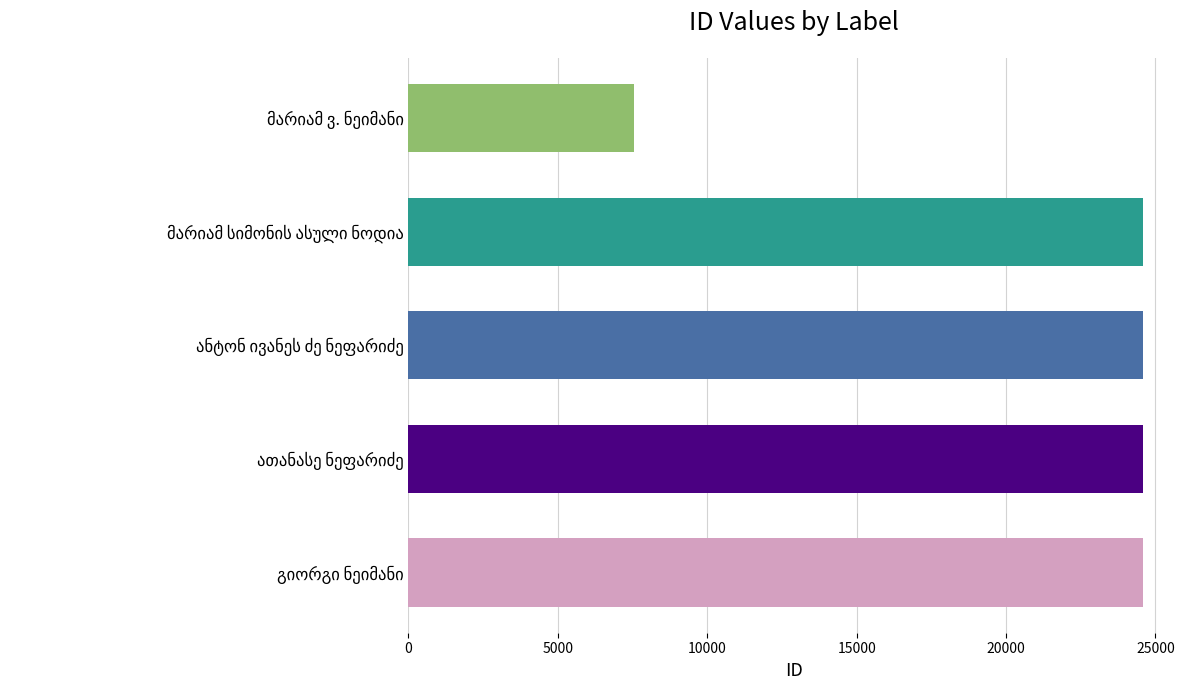

What is the average value?

21184